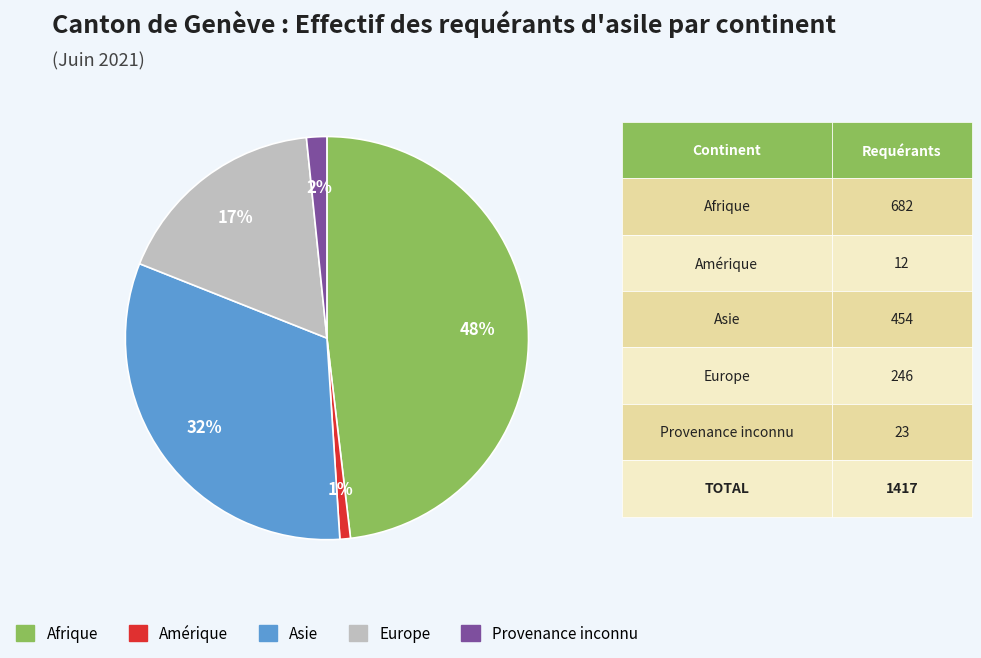

Is it true that Afrique is 48% of the pie?

True